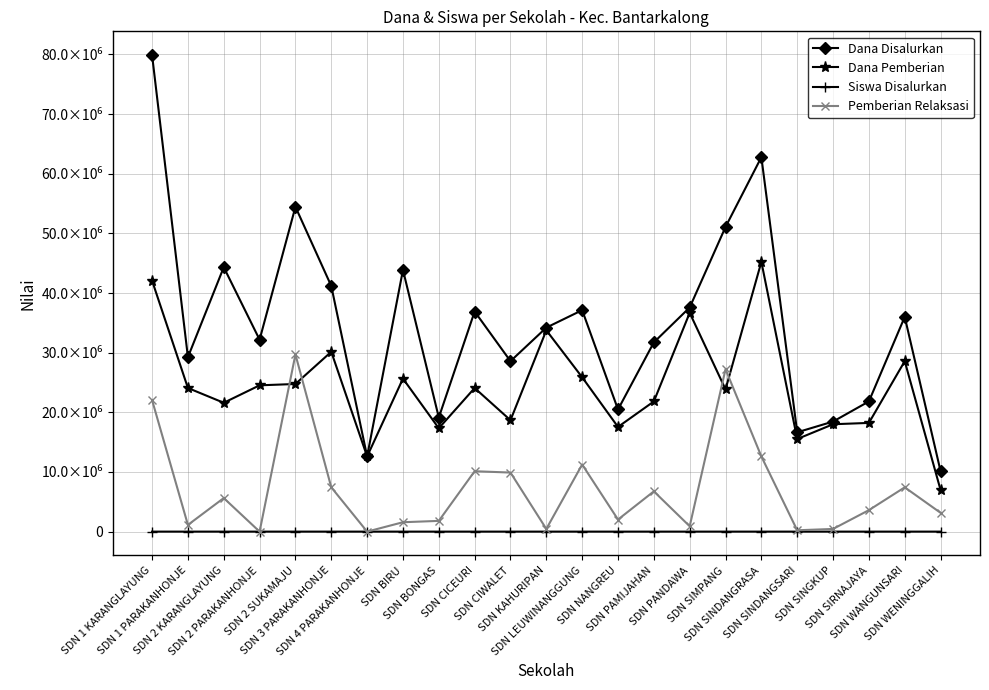

At which label does Dana Pemberian reach its minimum?

SDN WENINGGALIH